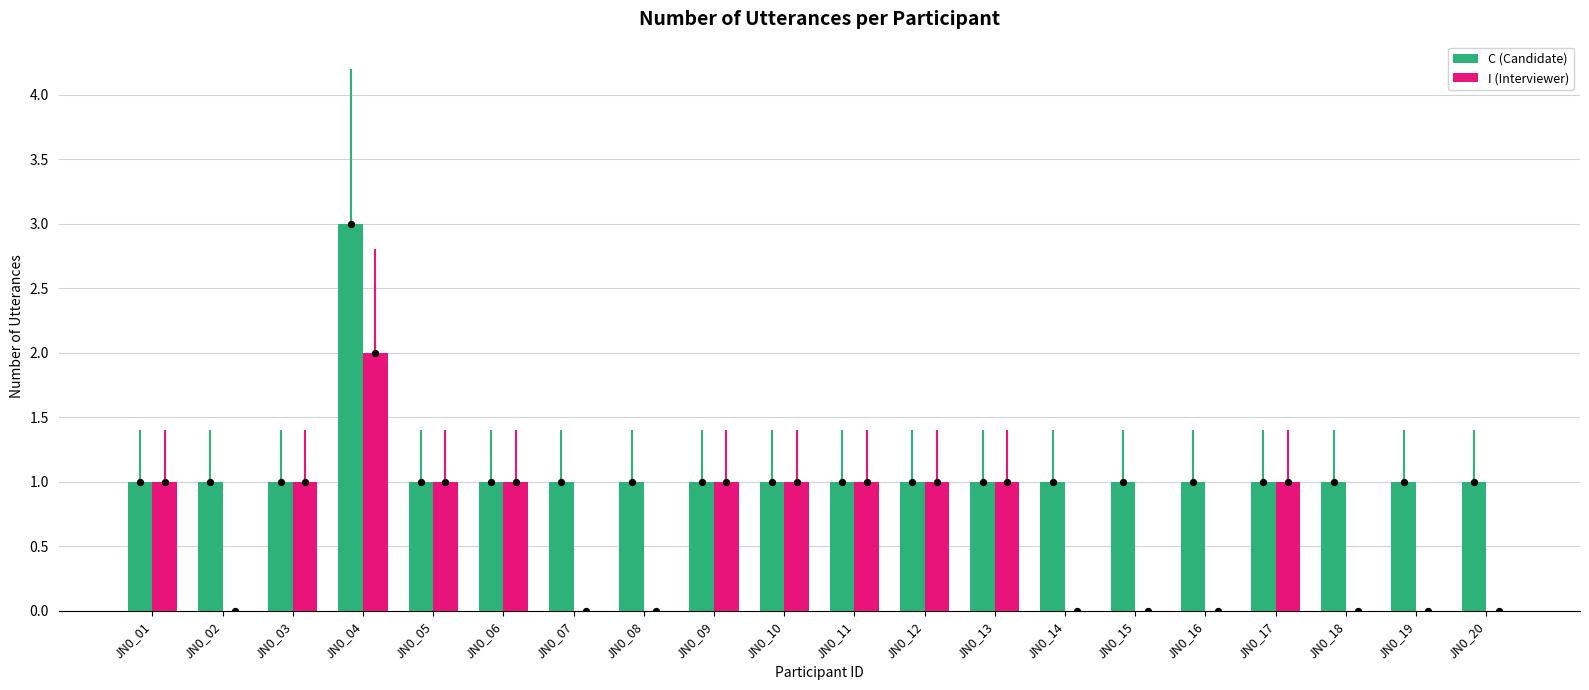

Is the value of C (Candidate) at JN0_10 greater than the value of I (Interviewer) at JN0_07?

Yes